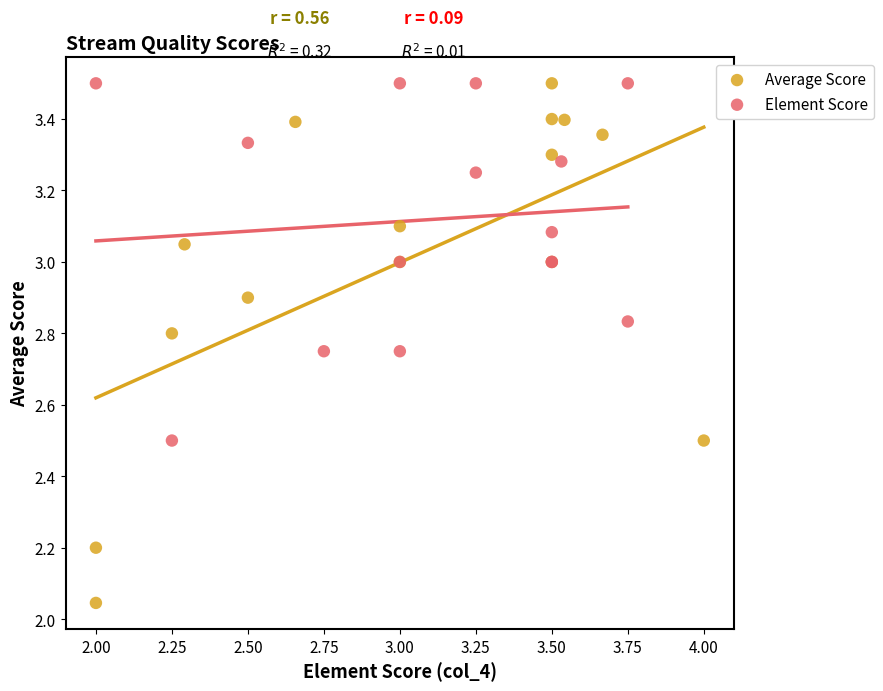

Which series contains the lowest Y value?

Average Score